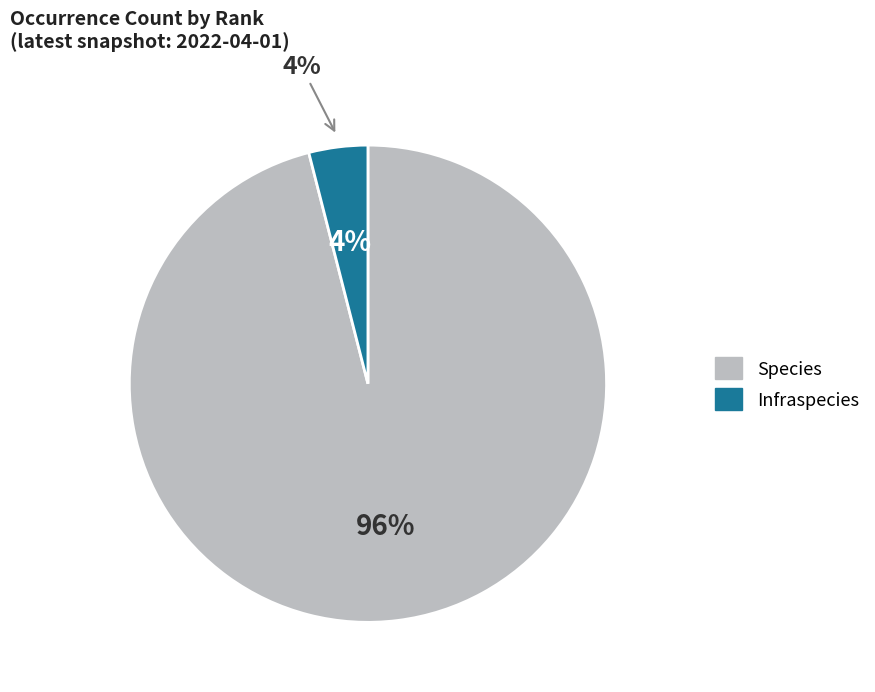

Between Species and Infraspecies, which is larger?

Species